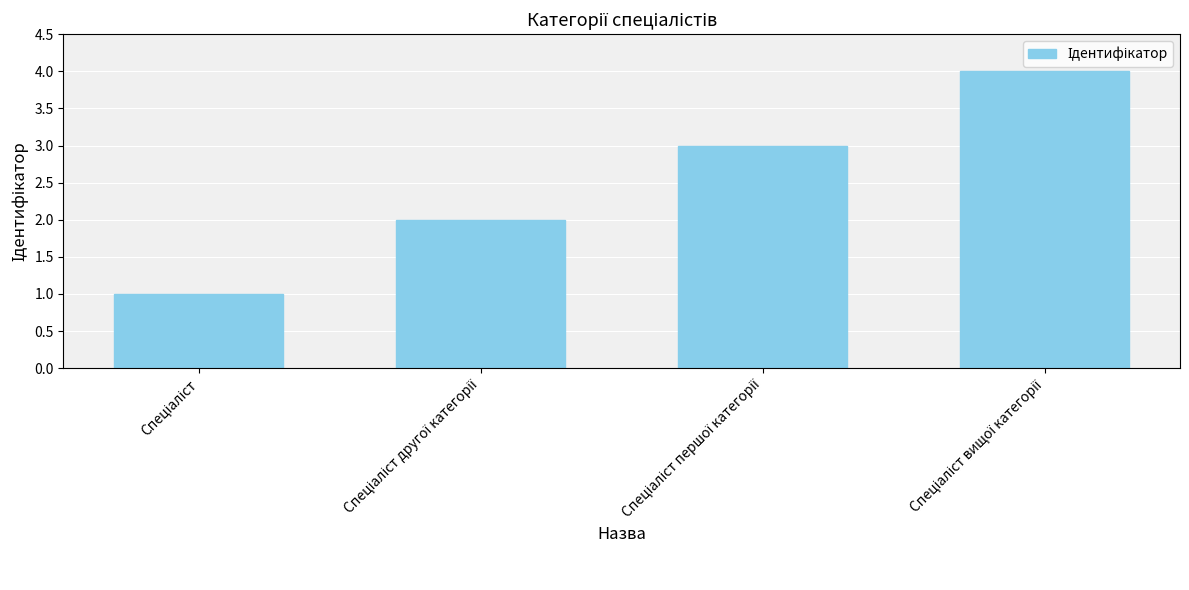

What is the greatest value displayed?

4